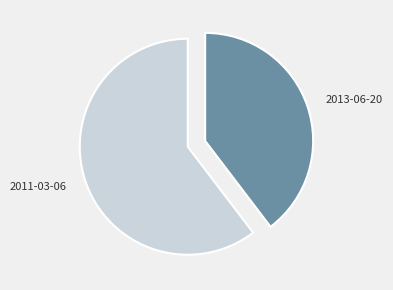

Which category accounts for the majority?

2011-03-06